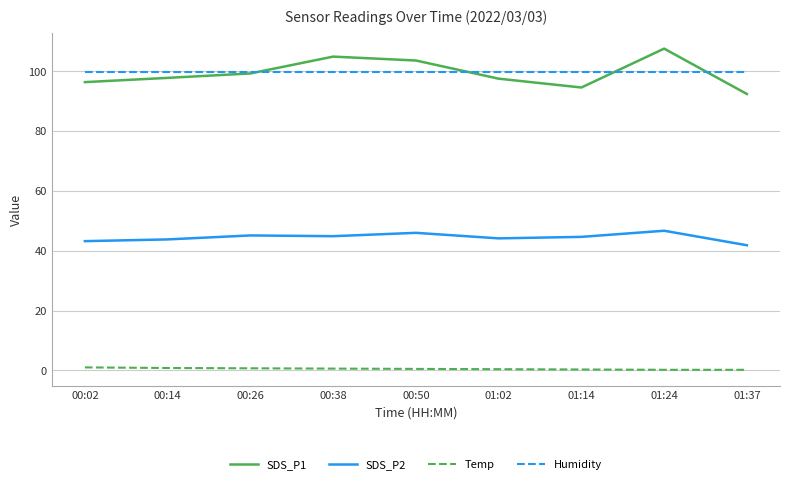

Rank the series by their maximum value, from highest to lowest.

SDS_P1, Humidity, SDS_P2, Temp